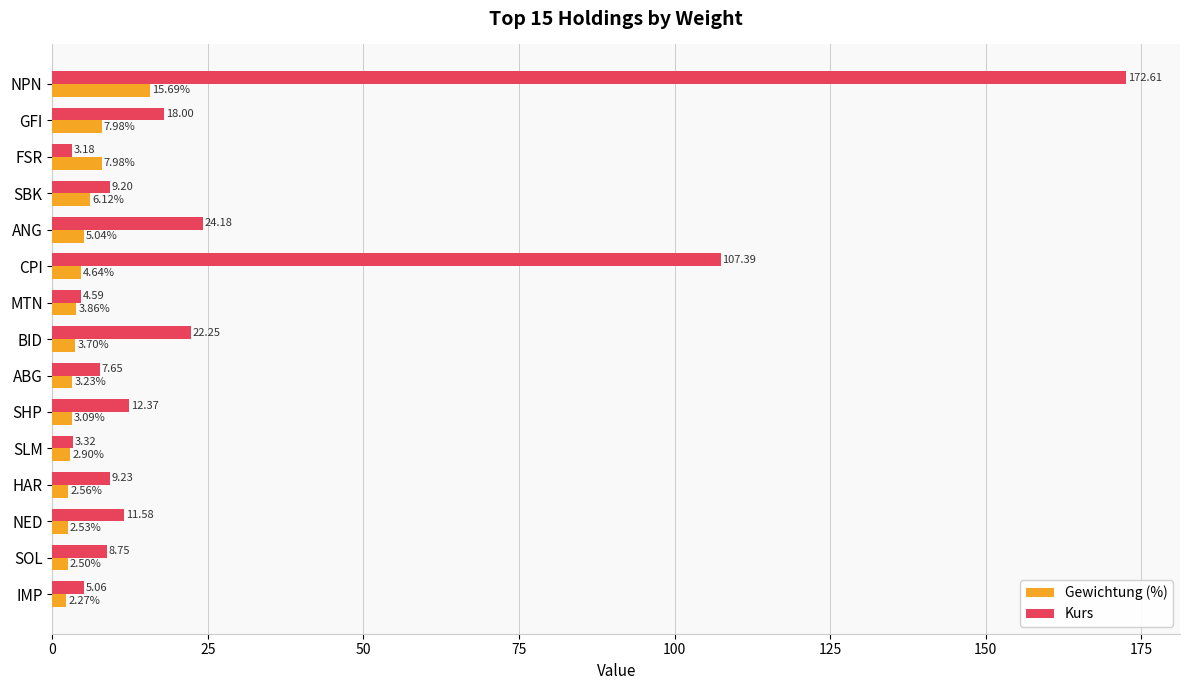

What is the average value of the Gewichtung (%) series?

4.9